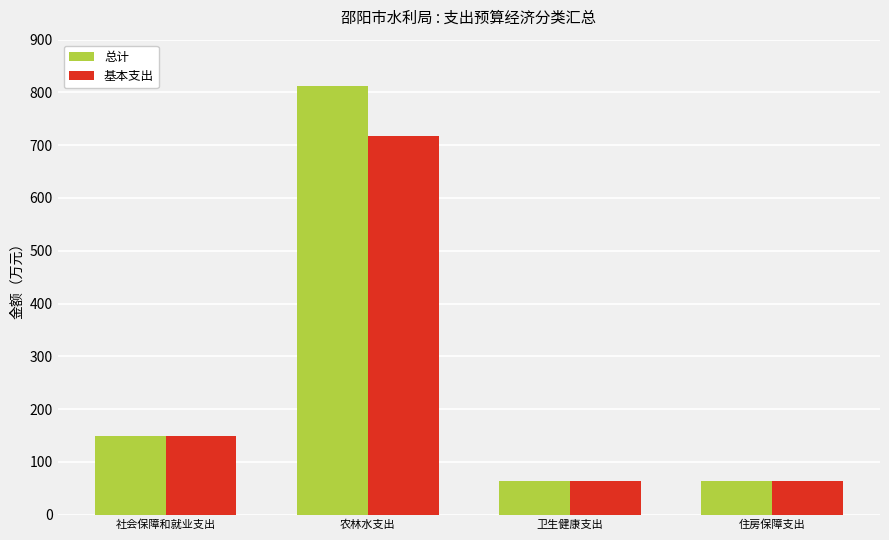

The 基本支出 series shows 356.2 at 农林水支出. True or false?

False